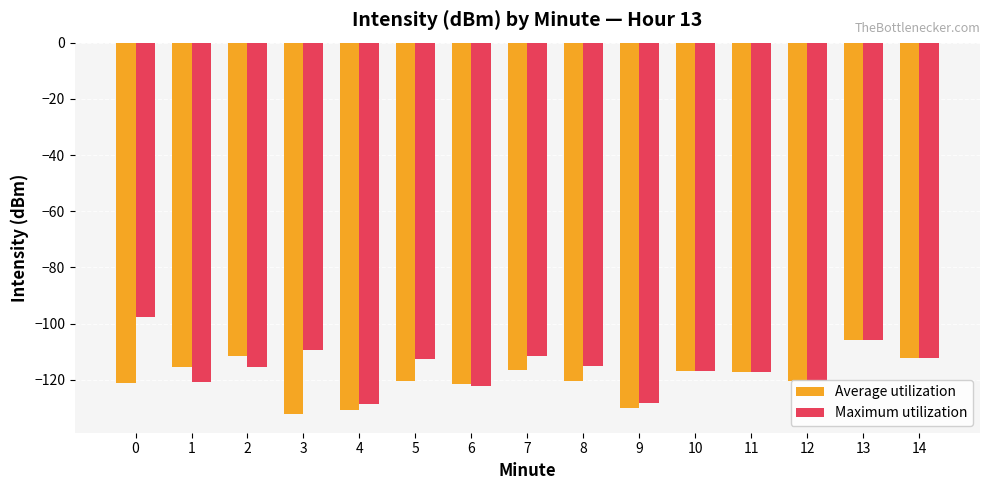

How many categories are shown in the chart?

15